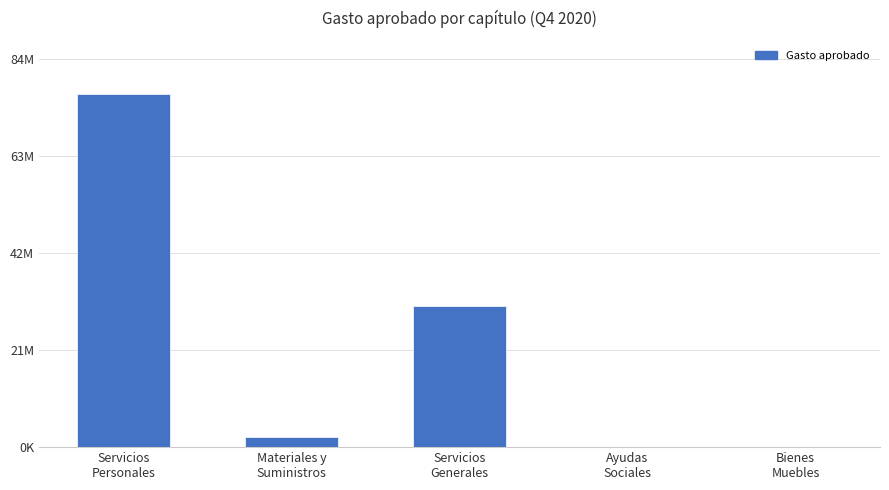

Count the number of values greater than 2210121.

2